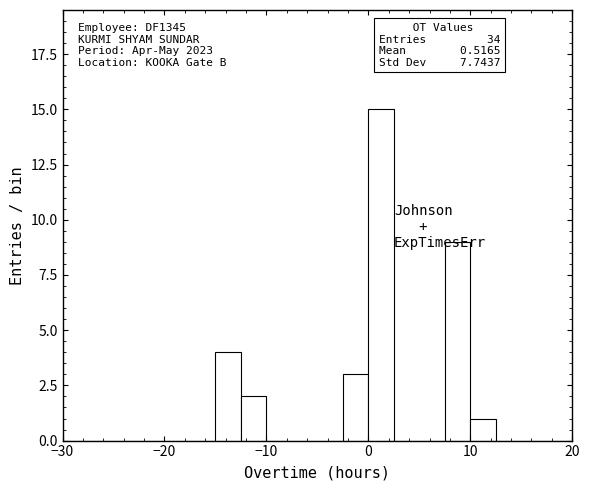

Around what value on the x-axis is the tallest bar? Give the approximate position of its centre, as read against the axis.

1